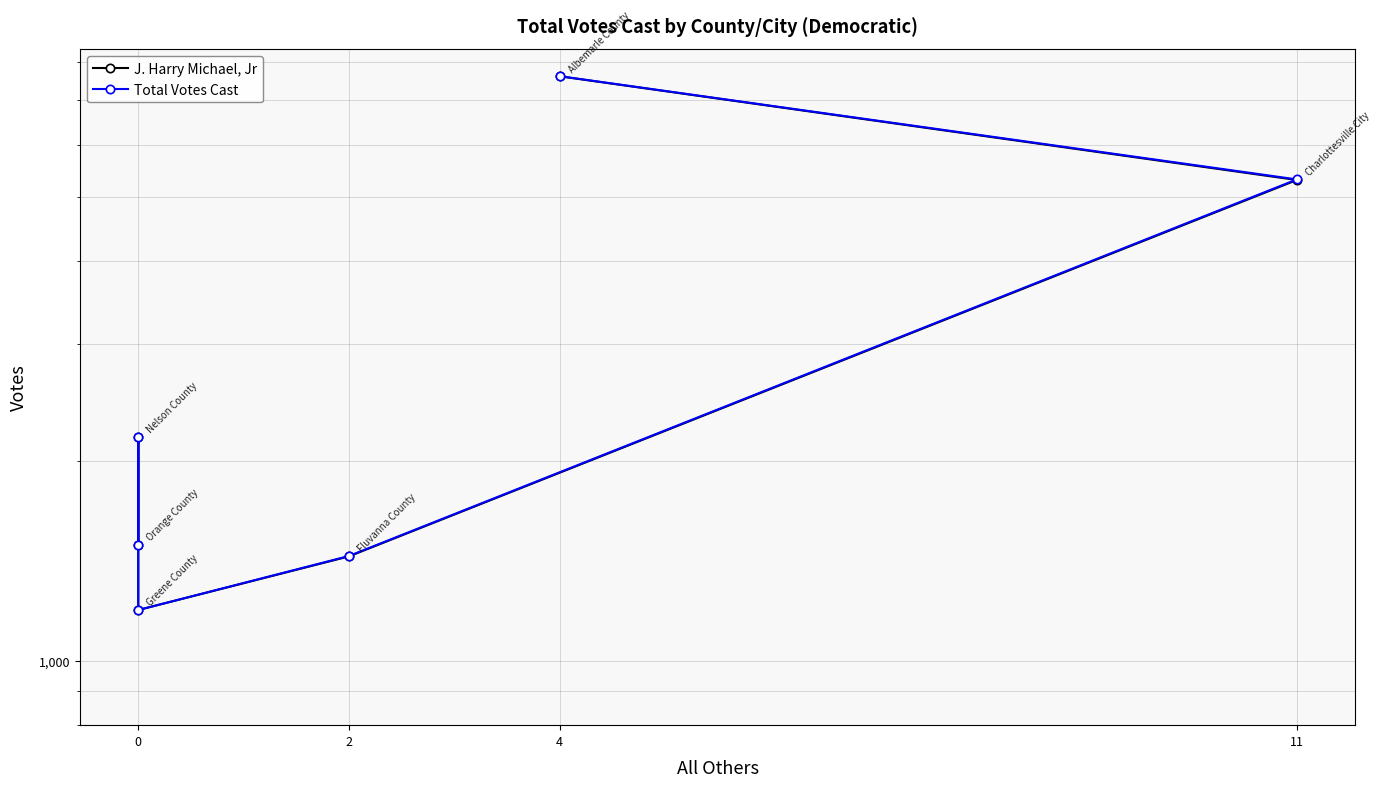

What is the maximum value for Total Votes Cast?

7609